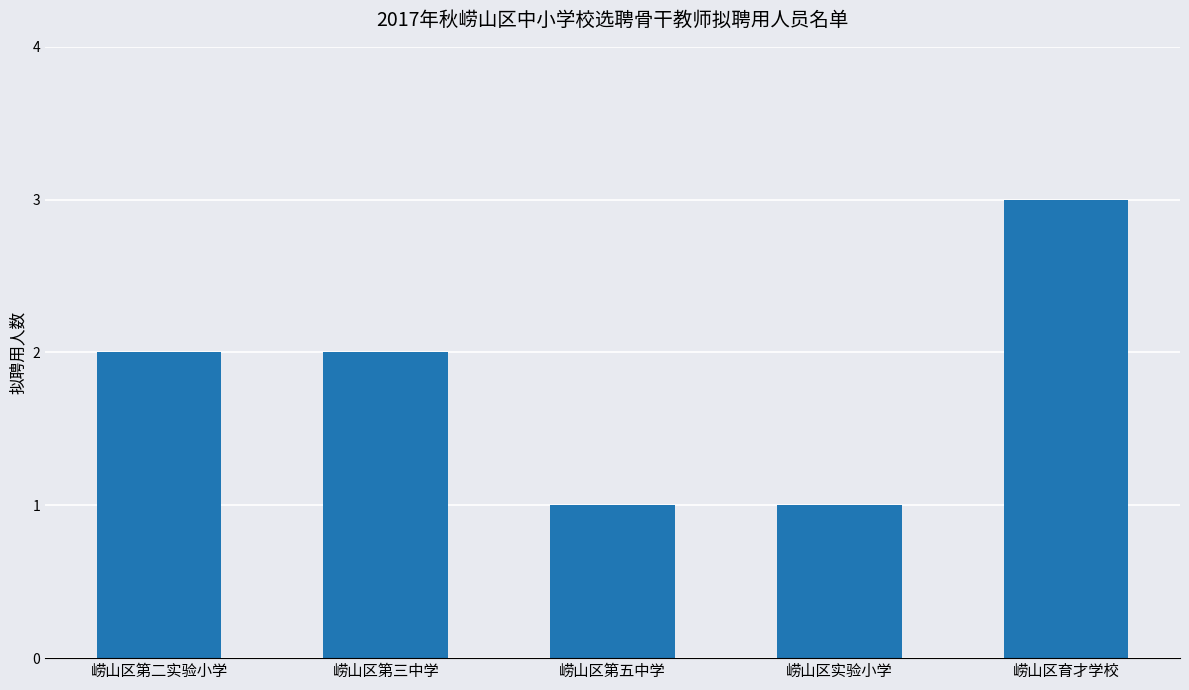

Reading left to right, list all the values displayed in this chart.

崂山区第二实验小学=2	崂山区第三中学=2	崂山区第五中学=1	崂山区实验小学=1	崂山区育才学校=3